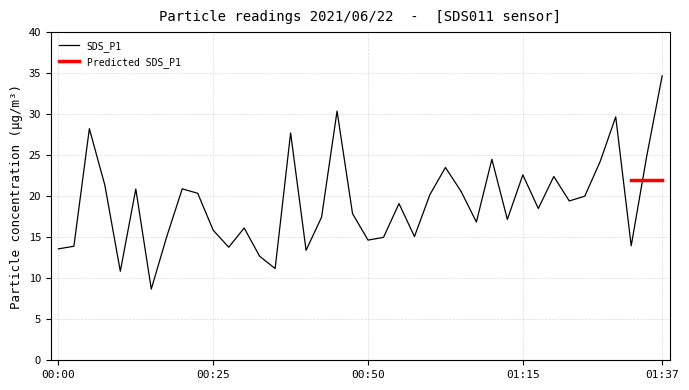

List the labels in order of value, smallest first.

00:15, 00:10, 00:35, 00:33, 00:40, 00:00, 00:28, 00:03, 01:32, 00:50, 00:52, 00:18, 00:57, 00:25, 00:30, 01:07, 01:12, 00:43, 00:47, 01:17, 00:55, 01:22, 01:24, 01:00, 00:23, 01:05, 00:13, 00:20, 00:08, 01:19, 01:15, 01:02, 01:27, 01:10, 01:34, 00:38, 00:05, 01:29, 00:45, 01:37